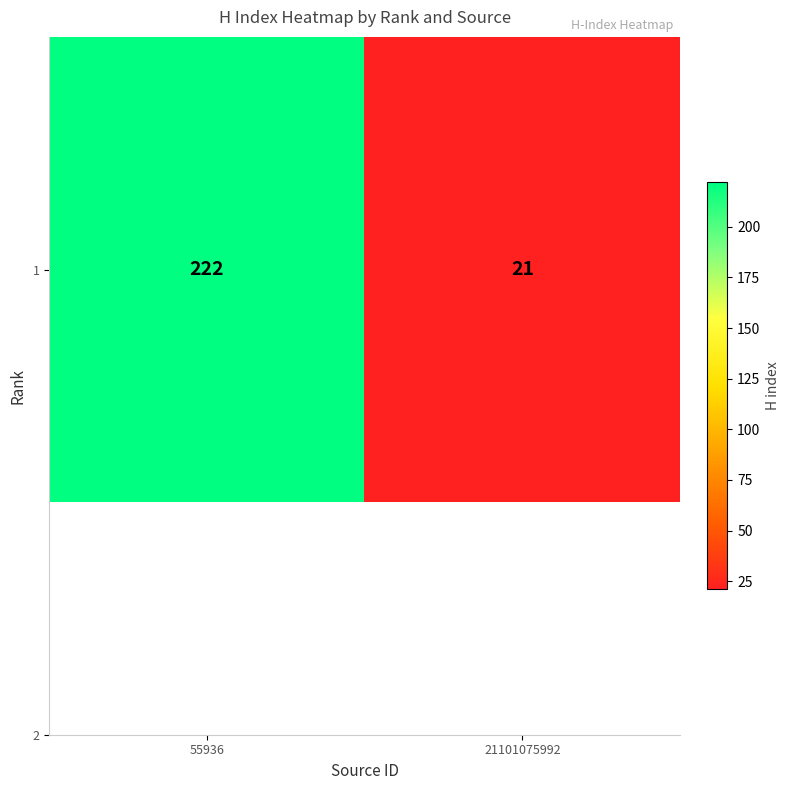

What is the maximum value shown in the chart?

222